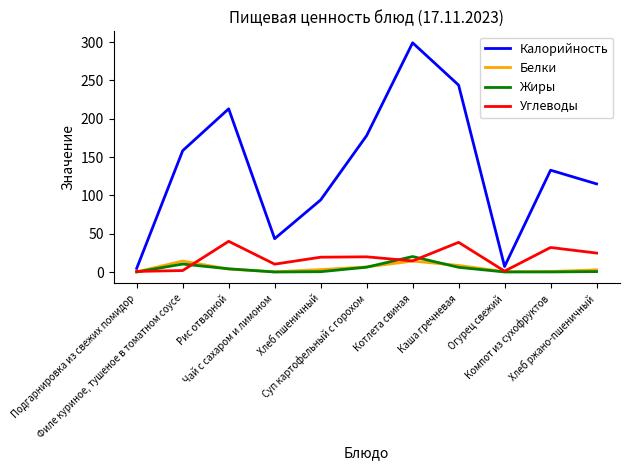

What is the maximum value for Жиры?

20.2